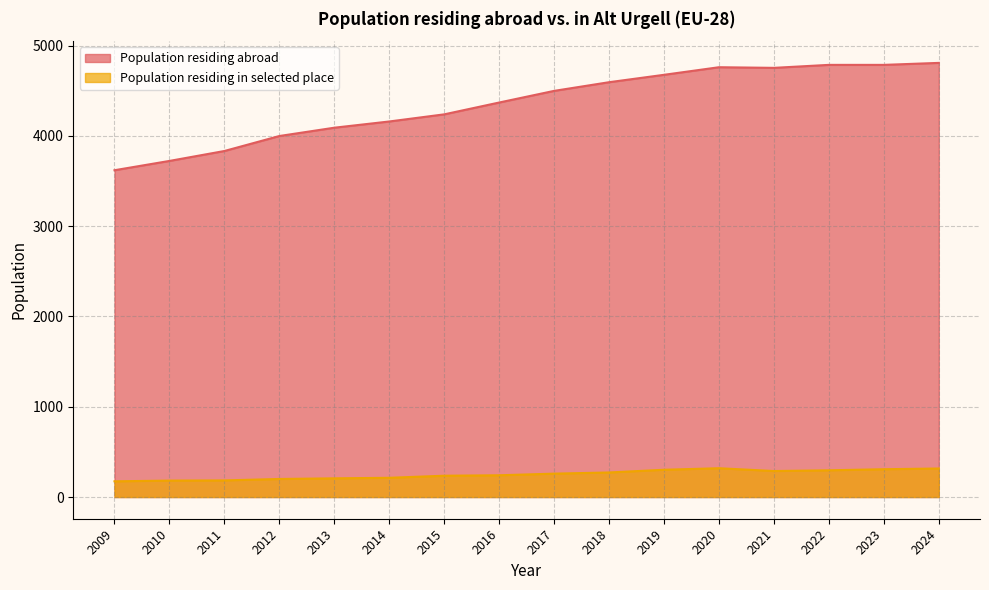

What are all the series names shown in the legend?

Population residing abroad, Population residing in selected place